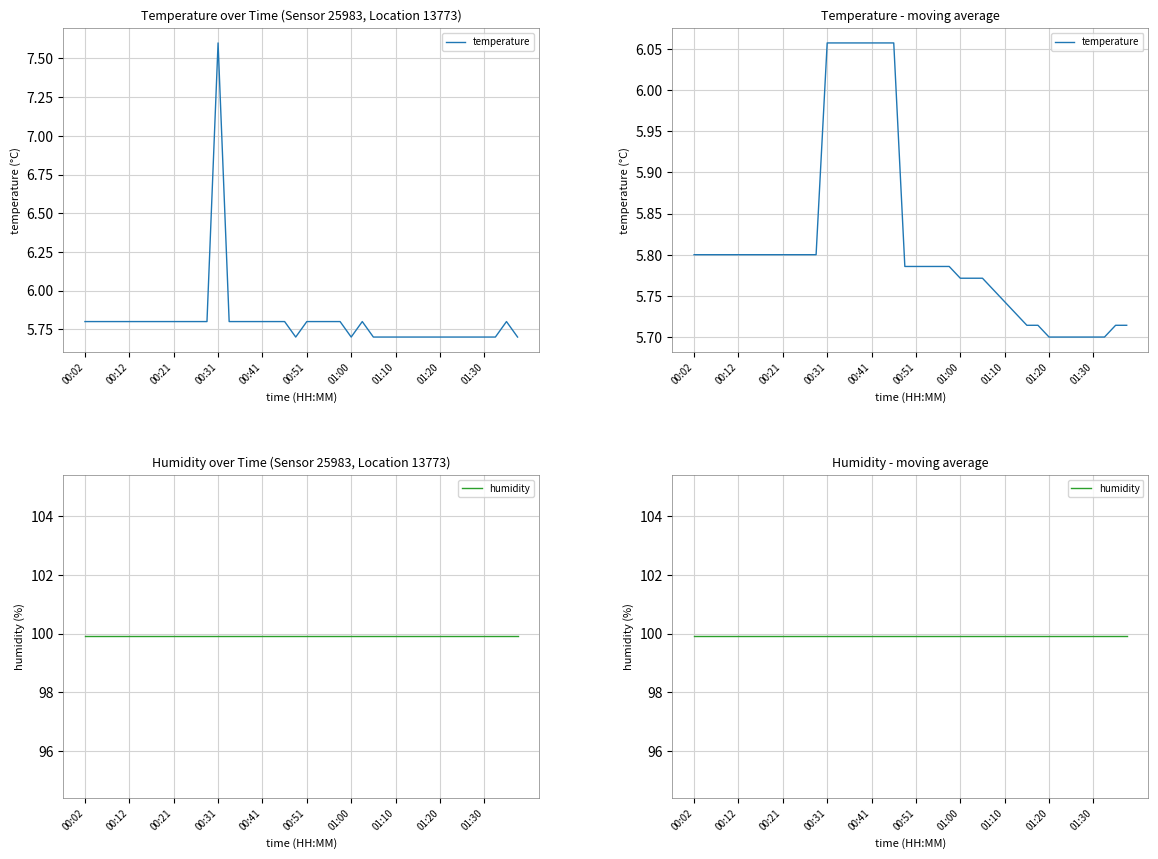

How many distinct data groups are displayed?

2